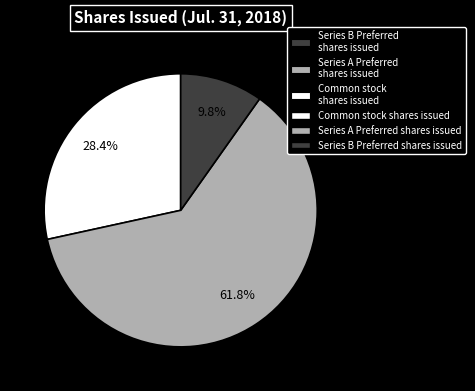

How many segments does this pie chart have?

3